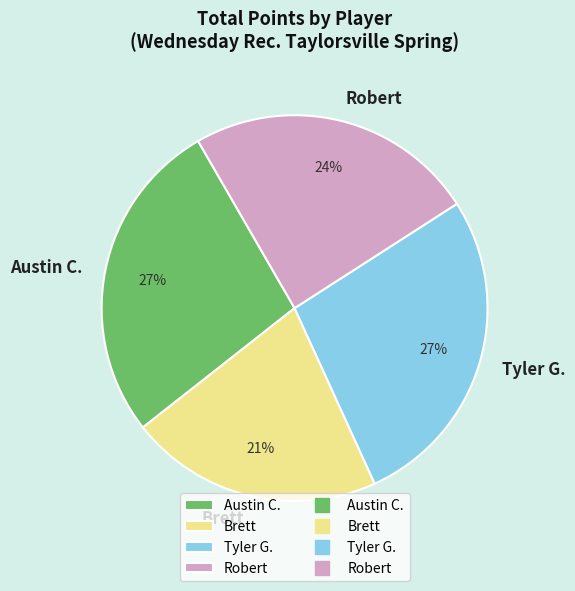

Is it true that Austin C. is 22% of the pie?

False